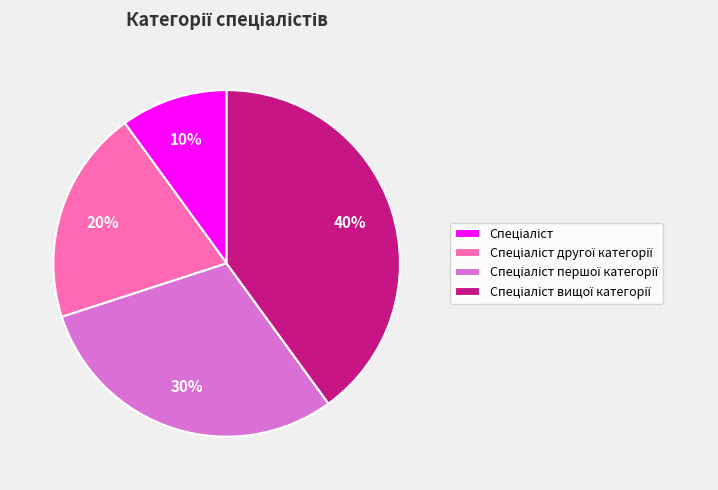

To the nearest percent, what is the average slice percentage?

25%